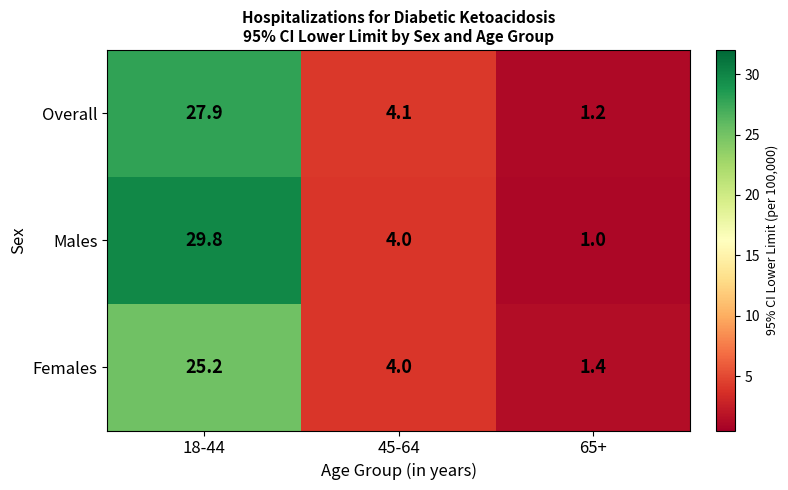

What is the approximate value of Males at 45-64?

4.0